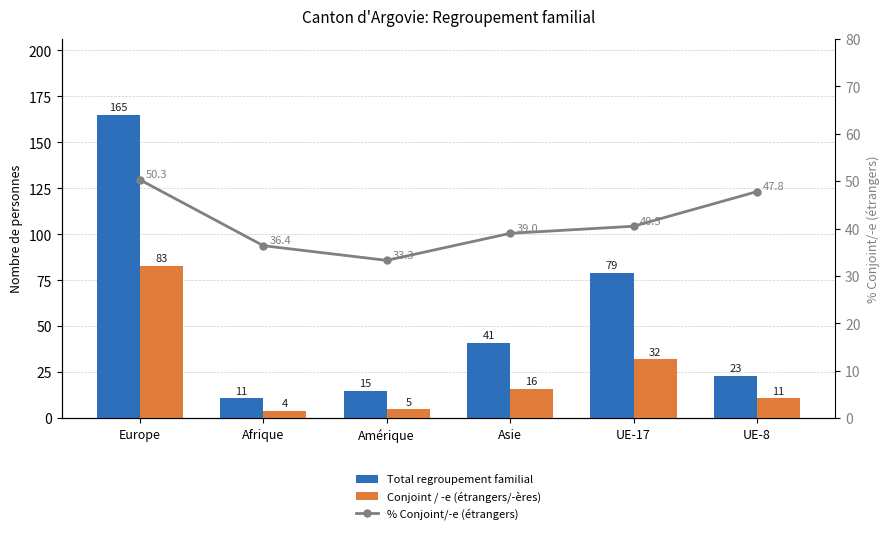

Which series has the largest range (max minus min)?

Total regroupement familial